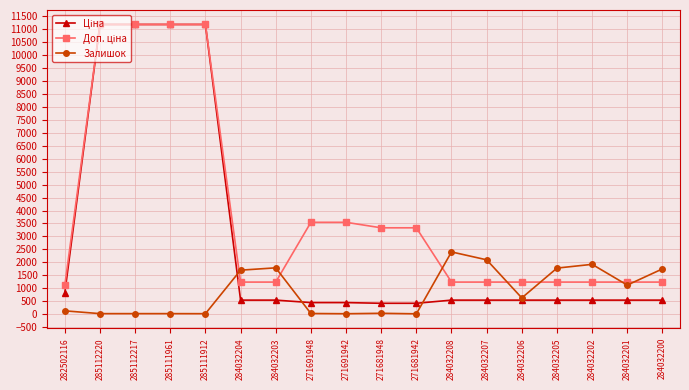

What is the difference between the Залишок values at 284032206 and 284032201?

496.0